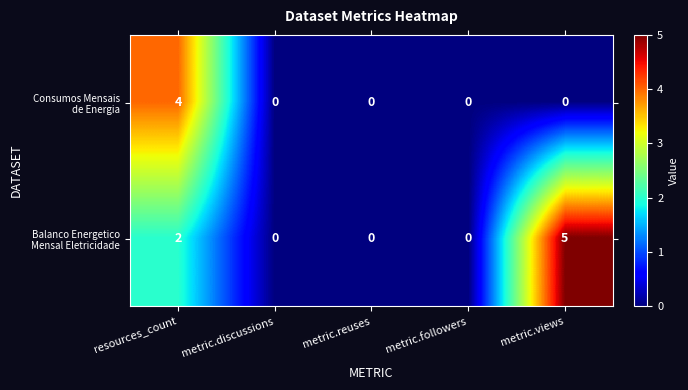

At which category is the sum across all series the highest?

resources_count